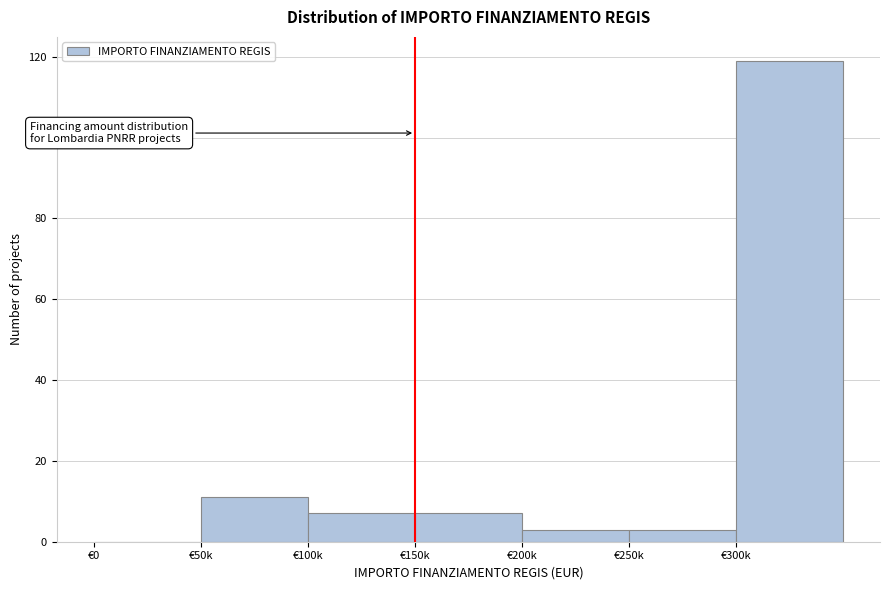

Reading left to right, extract all data points from this chart.

€0=0	€50k=11	€100k=7	€150k=7	€200k=3	€250k=3	€300k=119